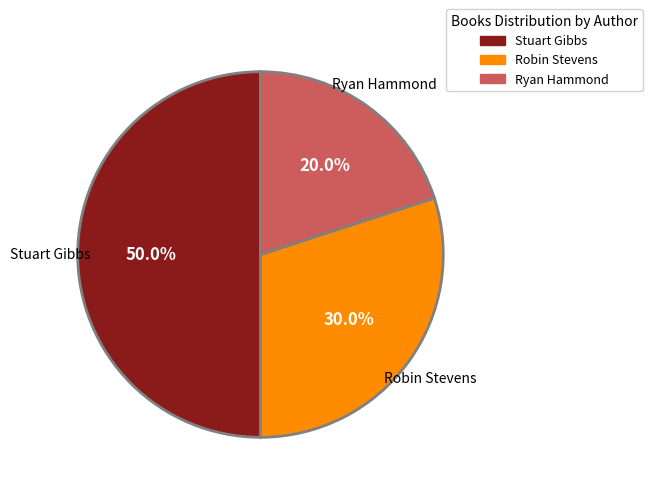

How many segments does this pie chart have?

3